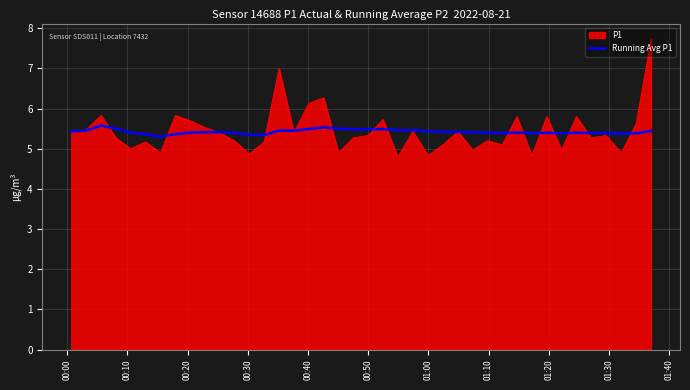

Rank the series by their maximum value, from highest to lowest.

P1, Running Avg P1